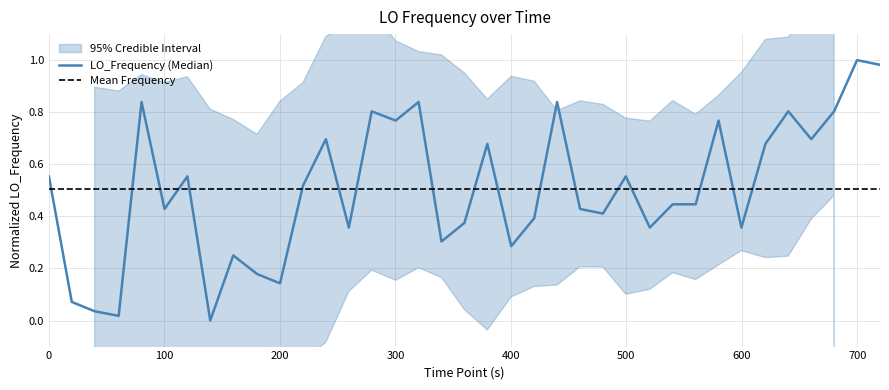

What is the average value?

0.5